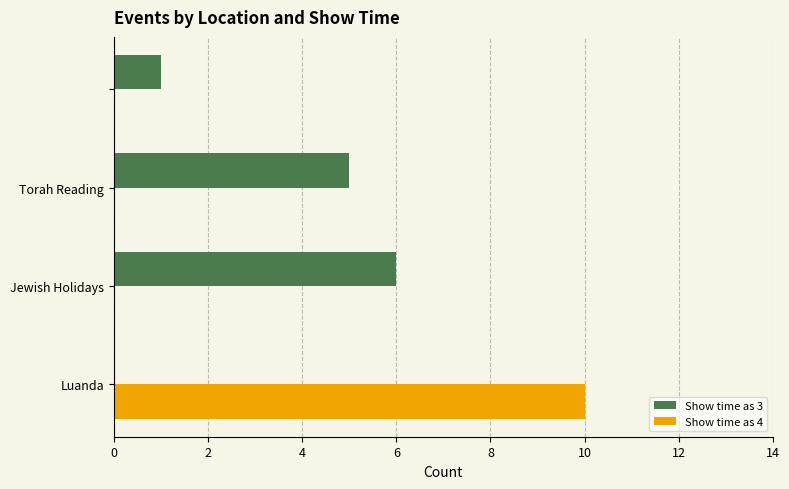

What is the sum of all Show time as 3 values?

12